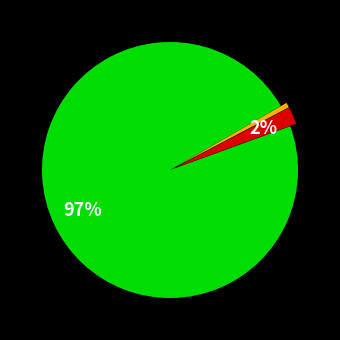

Is there any slice that represents more than half of the pie?

Yes